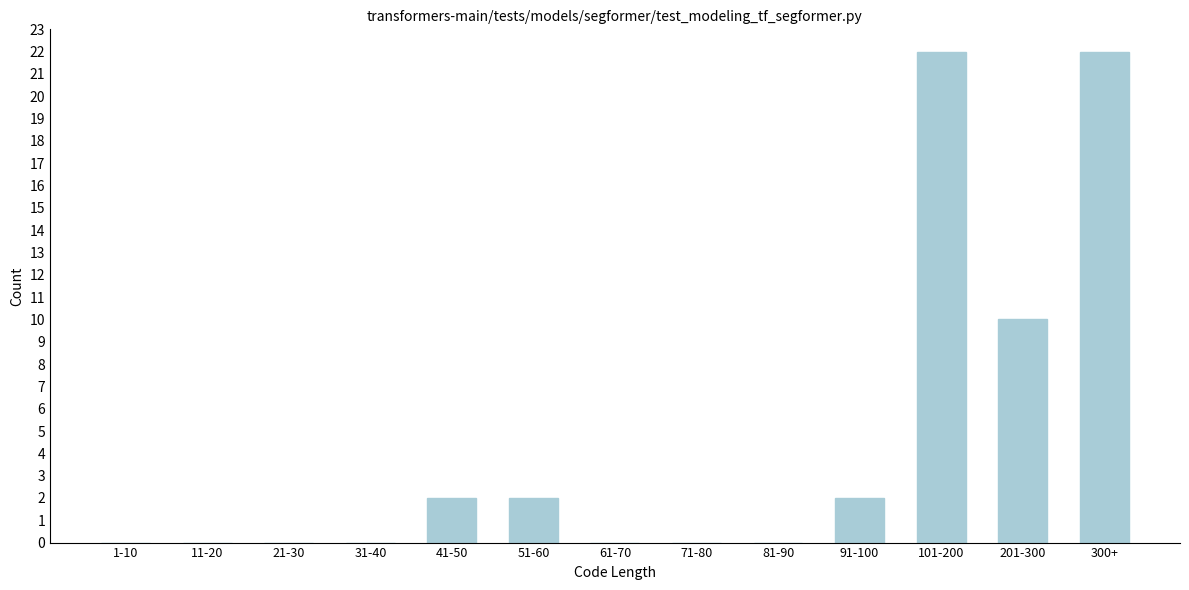

Reading left to right, list all the values displayed in this chart.

1-10=0	11-20=0	21-30=0	31-40=0	41-50=2	51-60=2	61-70=0	71-80=0	81-90=0	91-100=2	101-200=22	201-300=10	300+=22